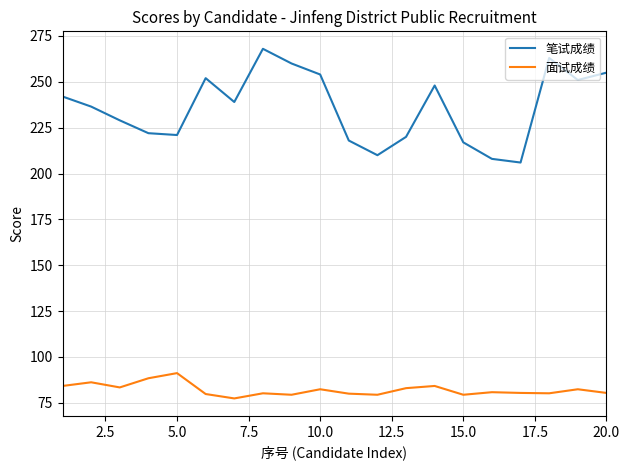

True or false: 面试成绩 and 笔试成绩 cross at least once.

False